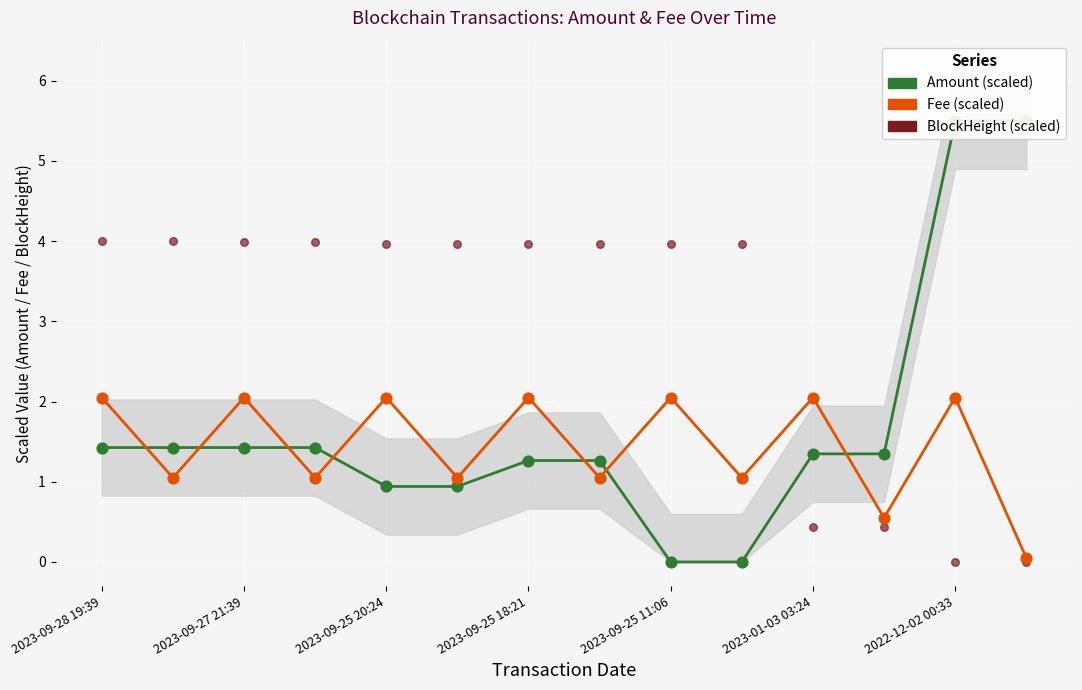

At which category is the sum across all series the highest?

2022-12-02 00:33